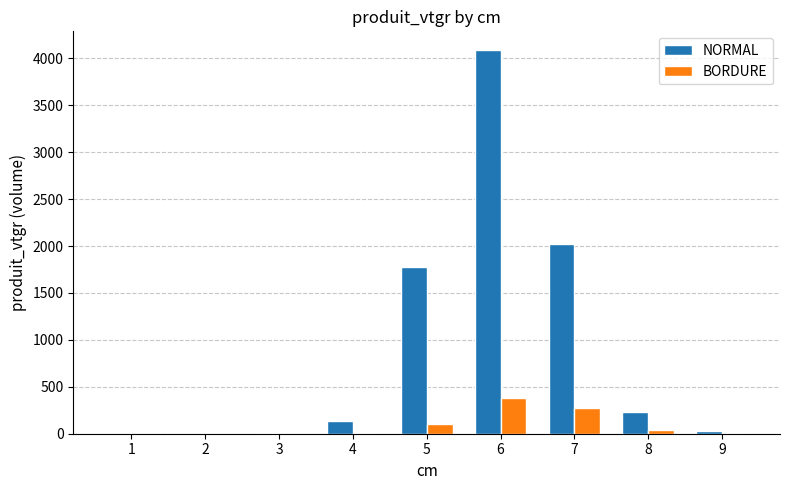

What is the sum of all BORDURE values?

815.7